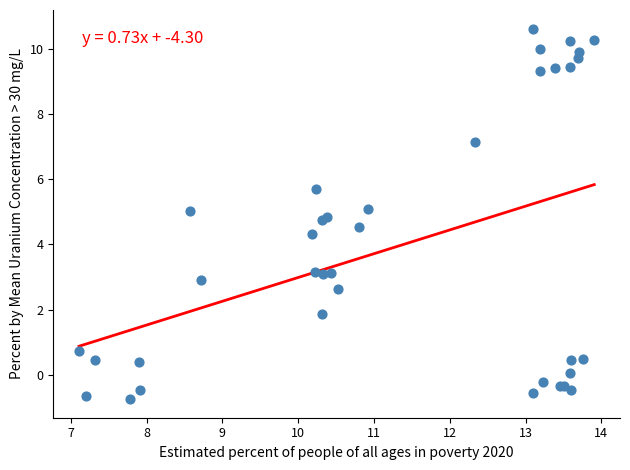

What Y value in the scatter plot is closest to 4?

4.3